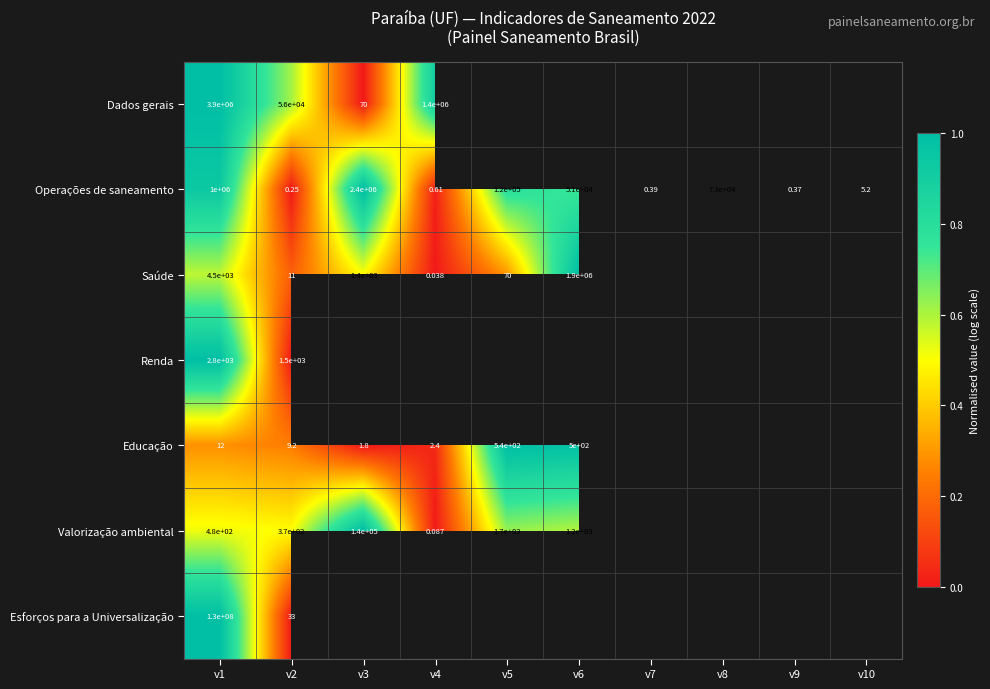

Count the number of data series in this chart.

7